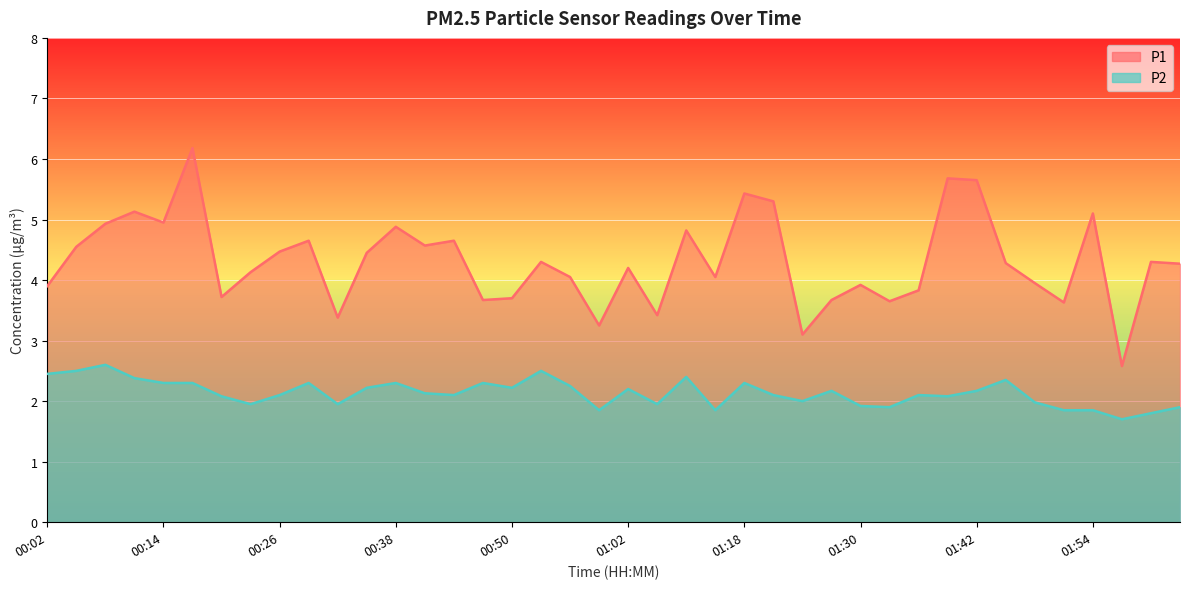

The P1 series shows 5.6 at 01:05. True or false?

False